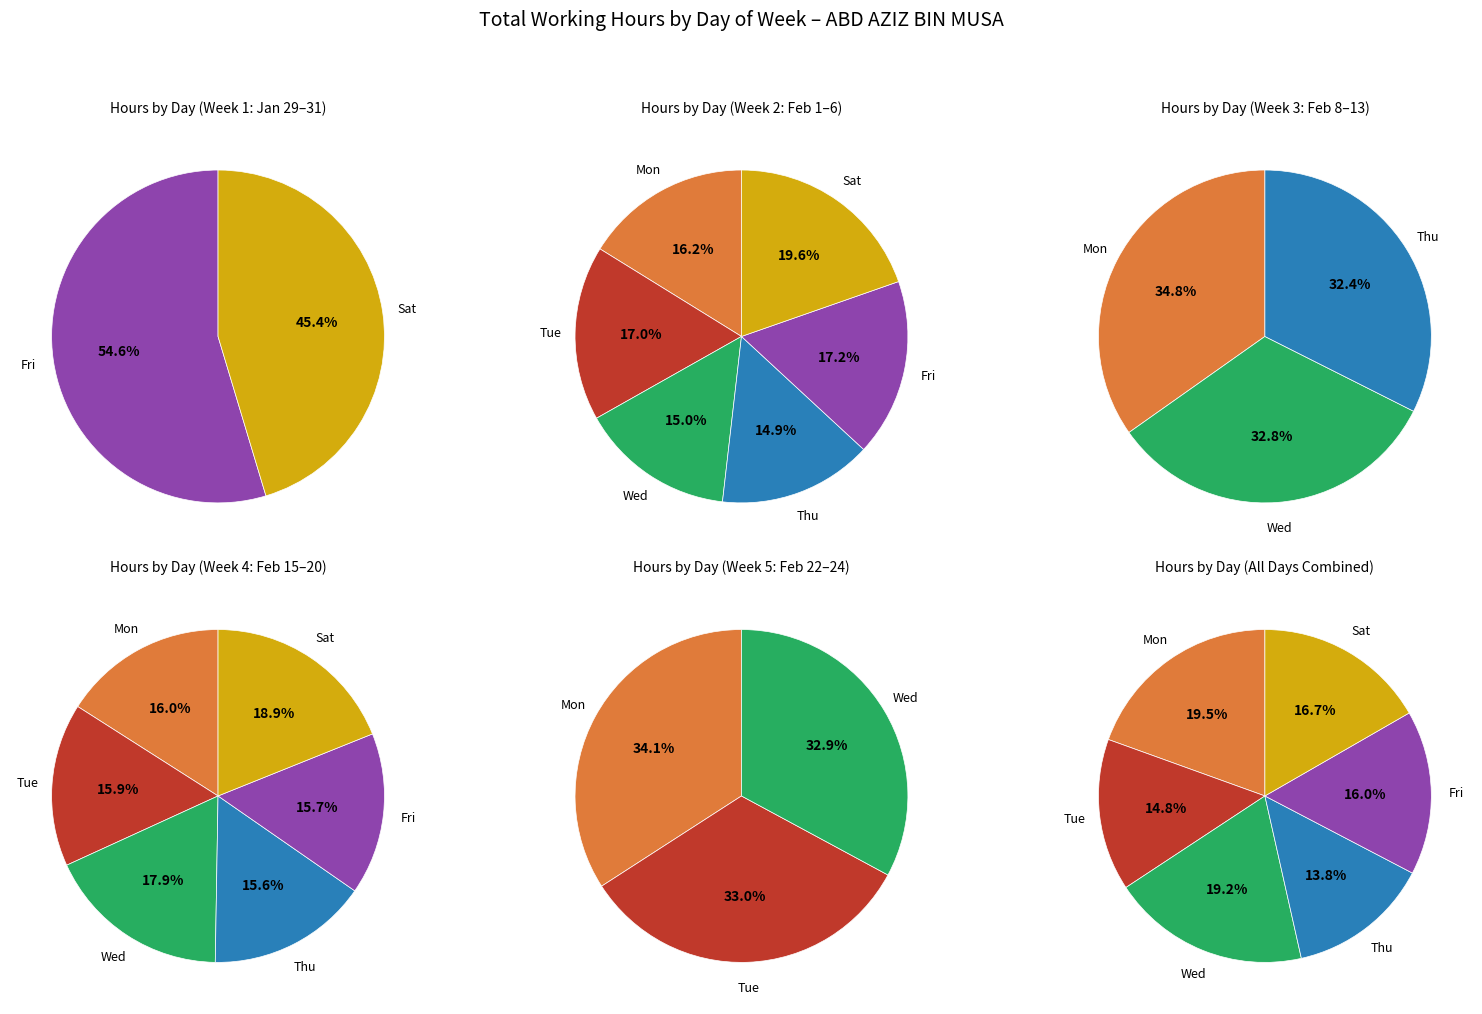

Which category has the smallest portion of the pie?

Wed